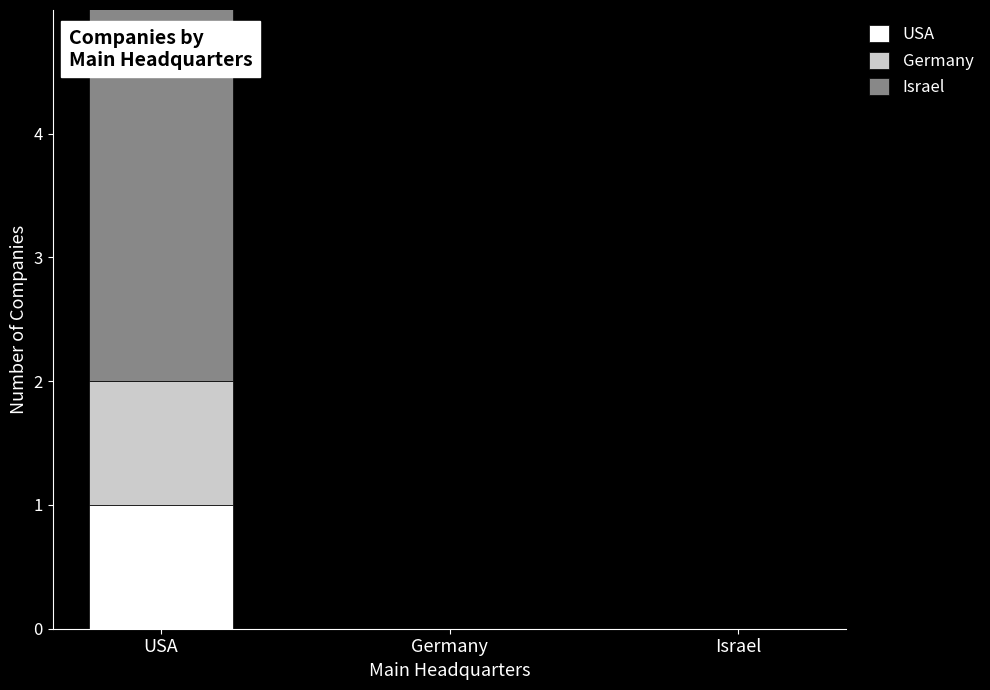

True or false: Israel has a value of 0 at Israel.

True